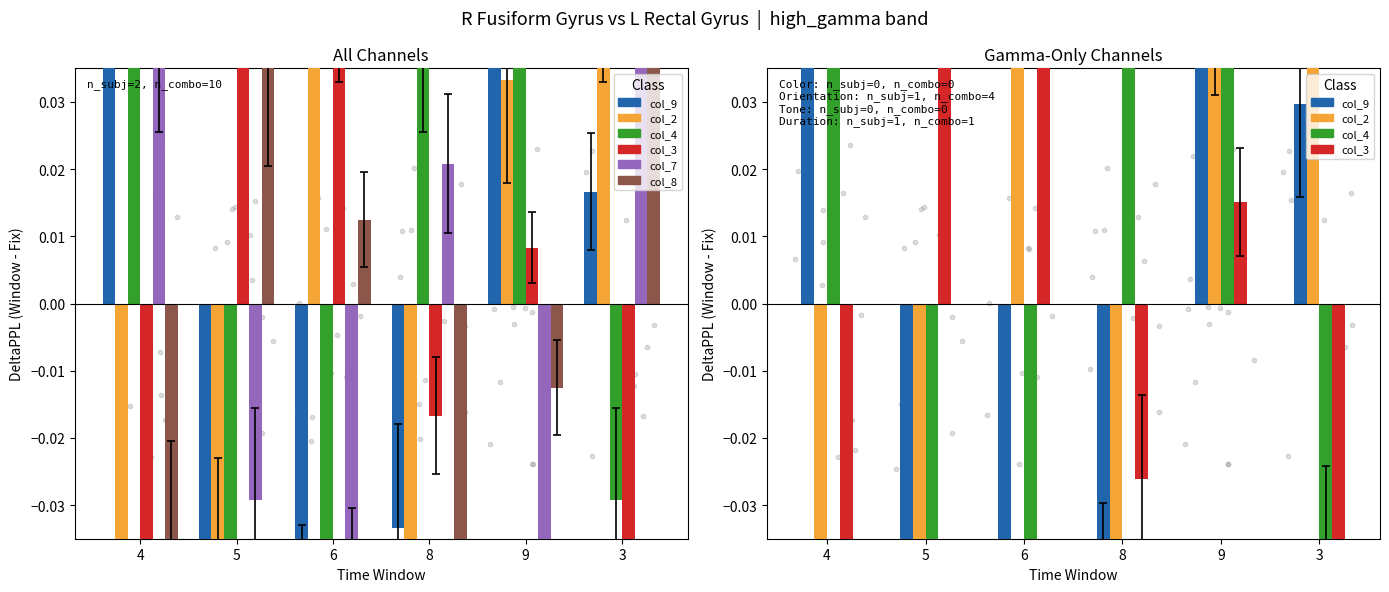

Which series reaches the maximum Y coordinate?

col_2